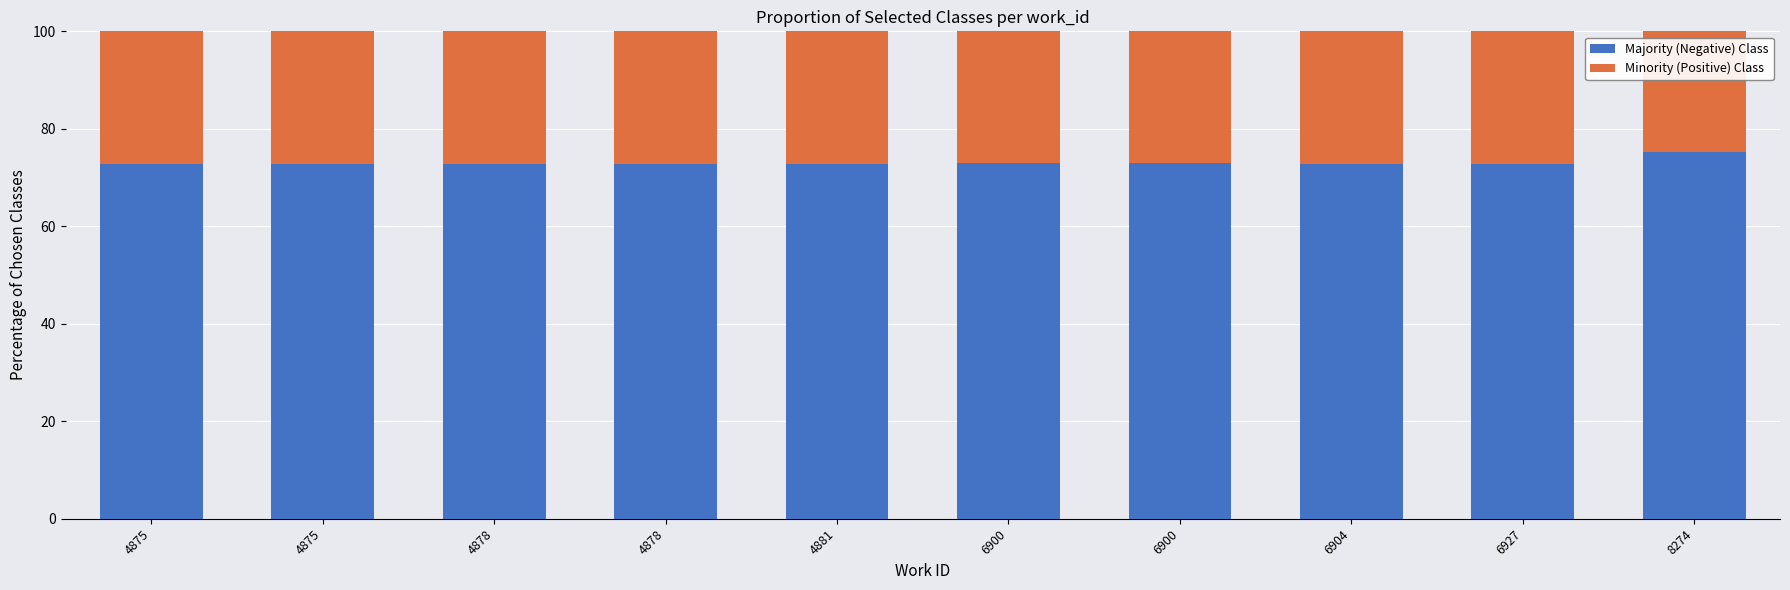

What is the sum of all Majority (Negative) Class values?

730.9